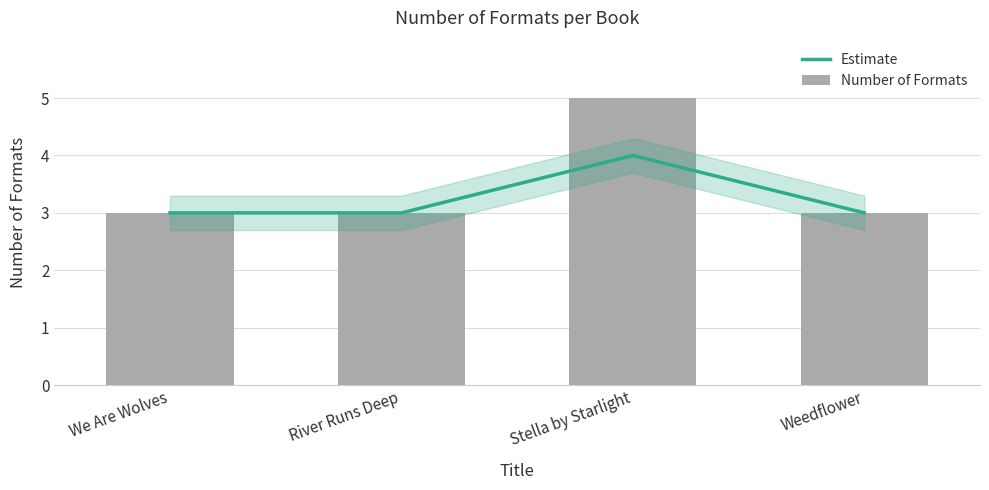

What is the value of the Number of Formats bar at the 4th from the left?

3